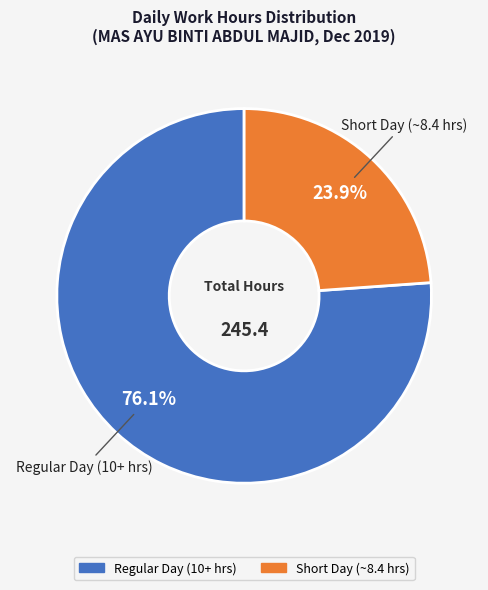

To the nearest percent, what is the average slice percentage?

50%